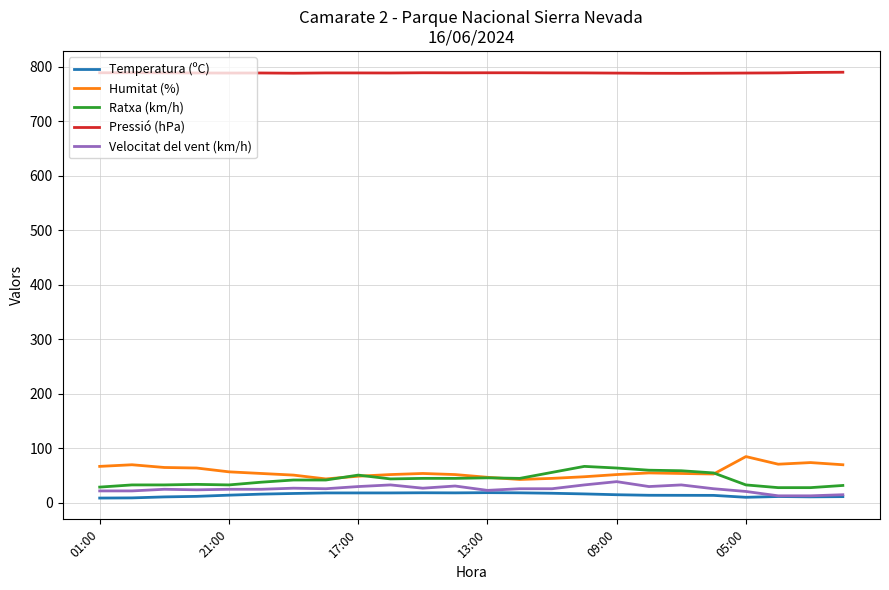

True or false: Humitat (%) and Pressió (hPa) cross at least once.

False